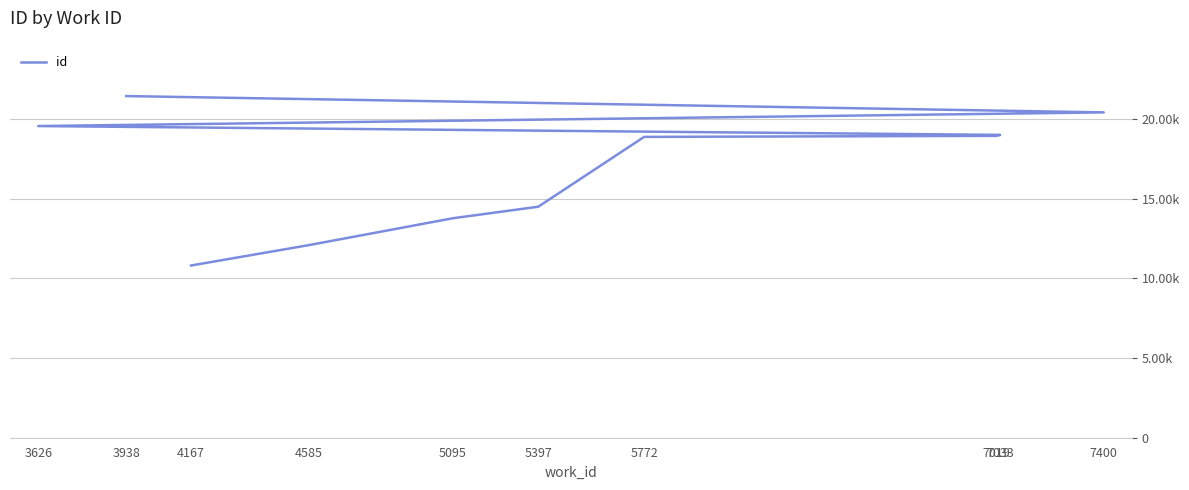

Where does the data first go above 18933?

7033